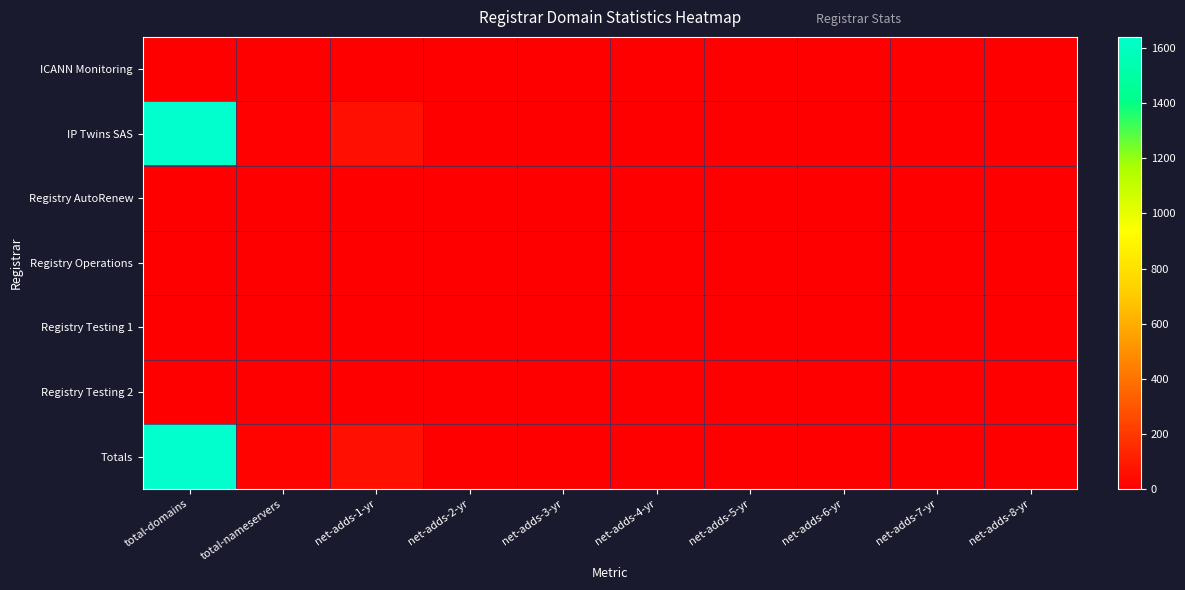

At which category is the sum across all series the highest?

total-domains